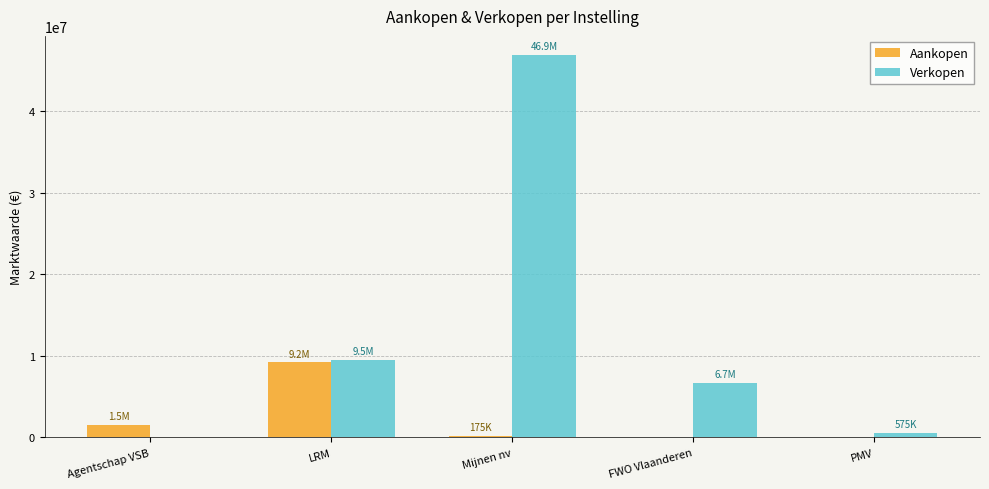

What is the average value of the Verkopen series?

12749808.9